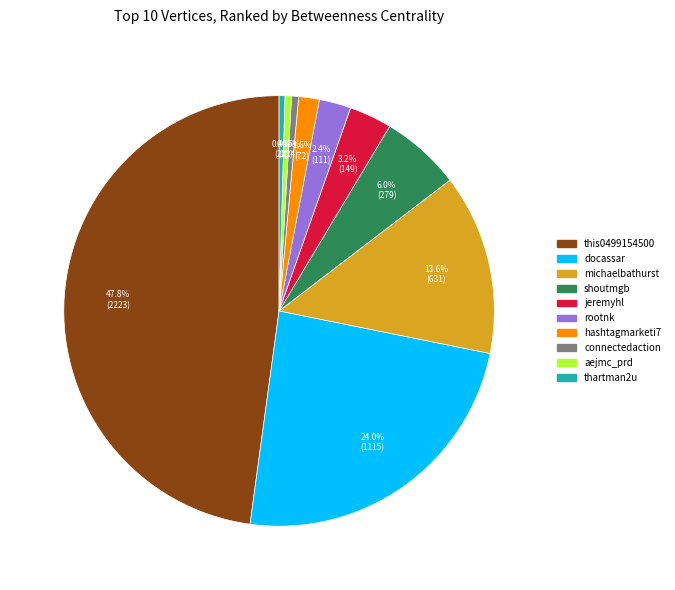

Which has a higher value, docassar or michaelbathurst?

docassar